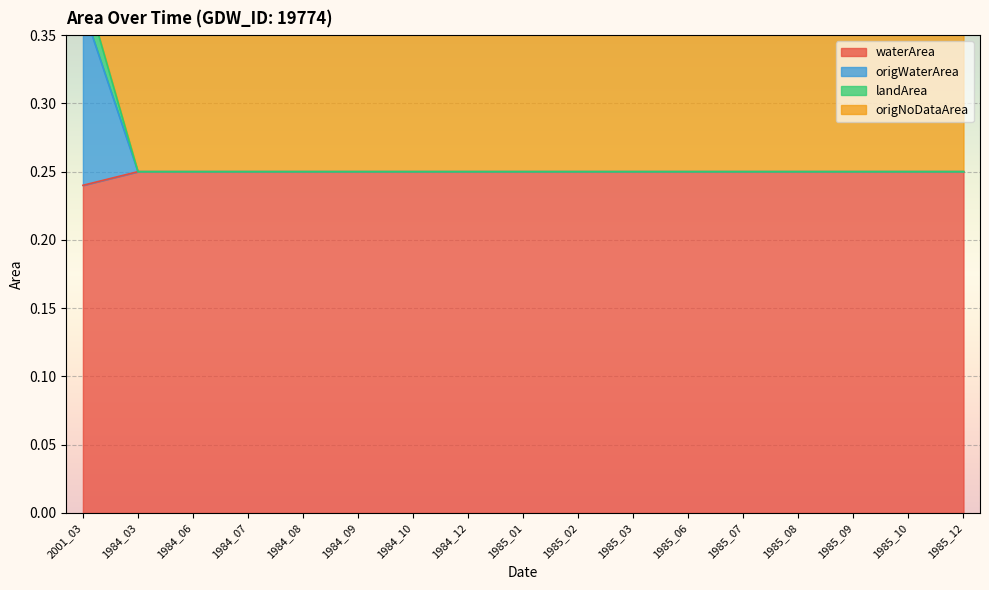

List the series in order of their peak value, highest first.

landArea, origWaterArea, origNoDataArea, waterArea